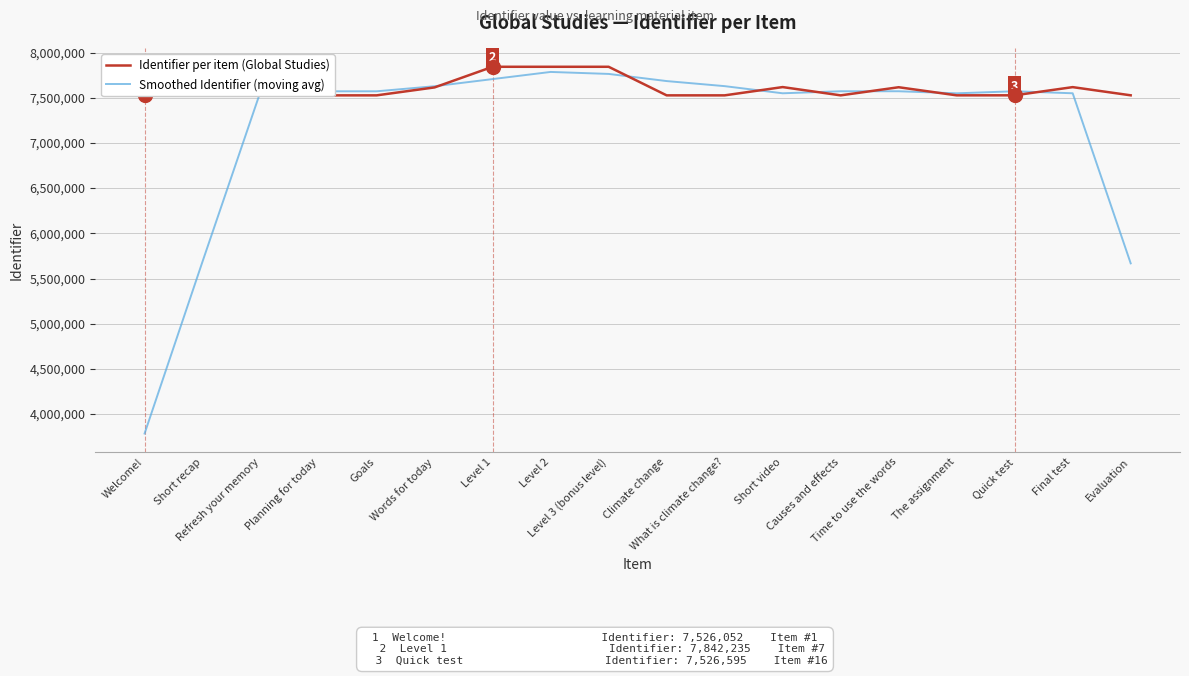

At which category does Identifier per item (Global Studies) reach its first local valley?

Planning for today